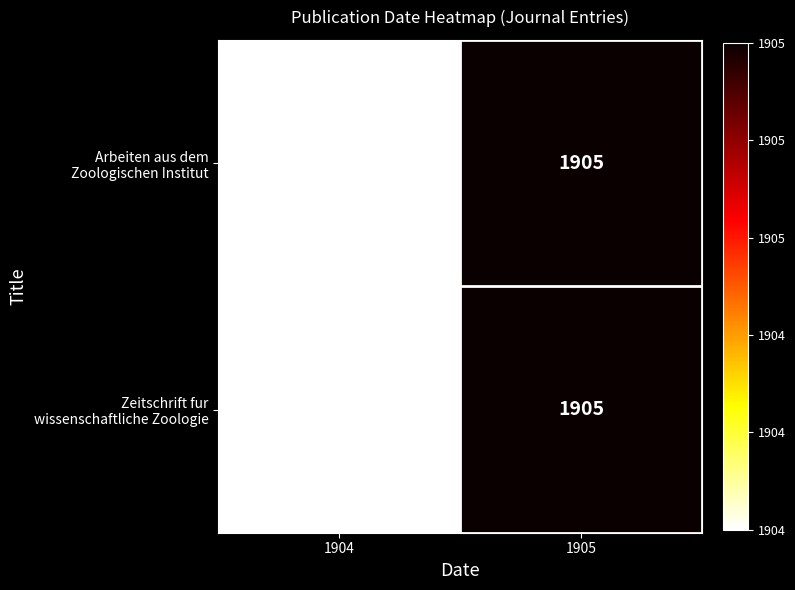

What is the smallest value displayed?

1904